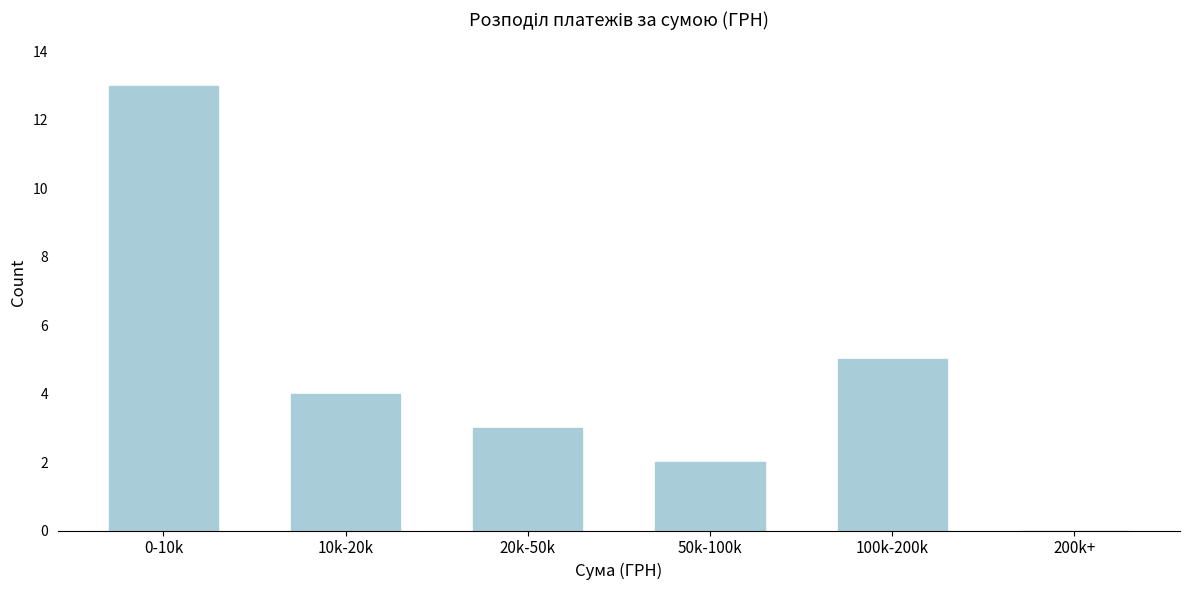

Reading left to right, transcribe all the data shown in this chart.

0-10k=13	10k-20k=4	20k-50k=3	50k-100k=2	100k-200k=5	200k+=0